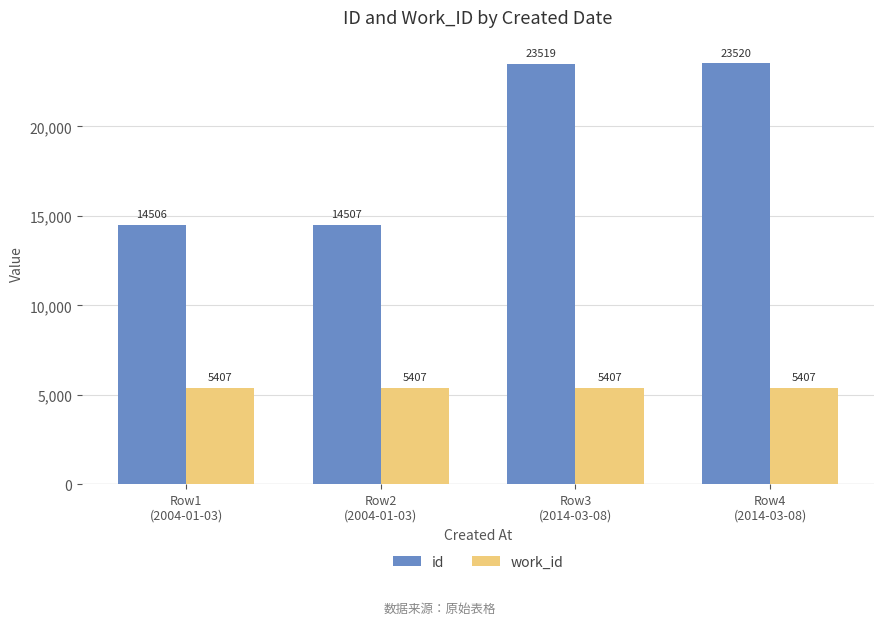

What is the spread (max minus min) of values at Row2
(2004-01-03)?

9100